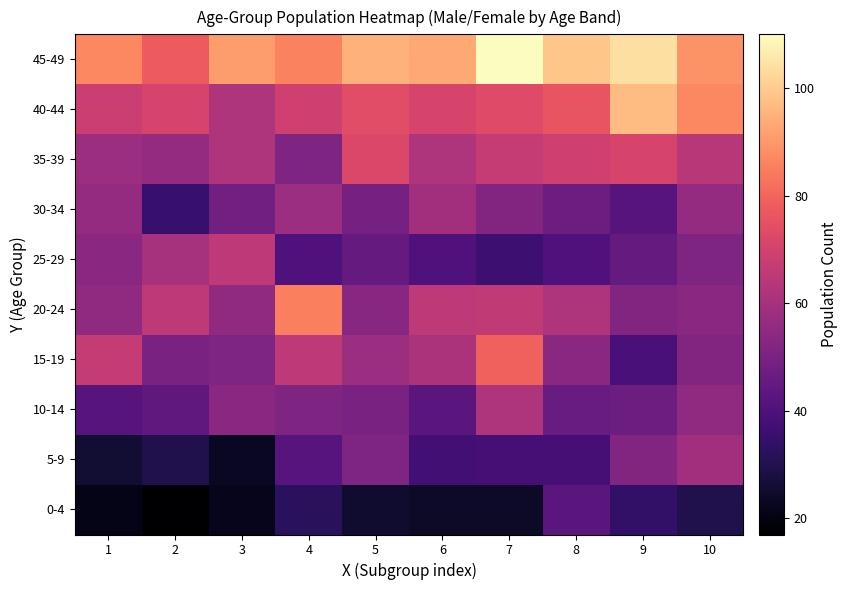

Between 2 and 1, which is larger?

1